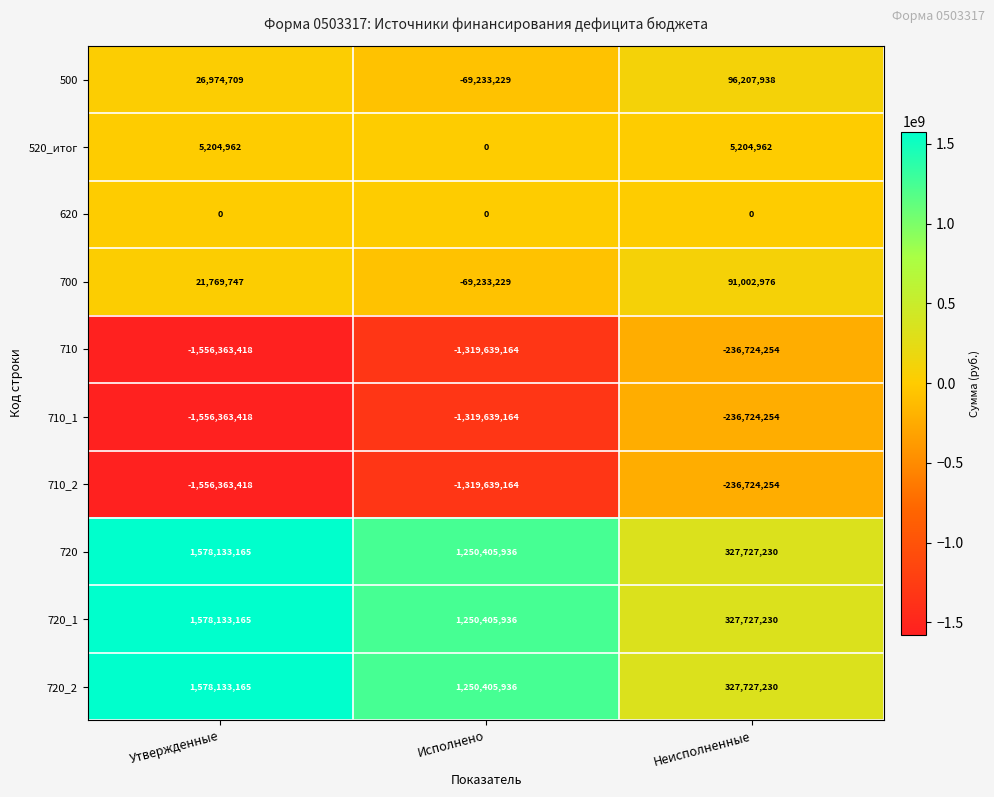

What is the spread (max minus min) of values at Утвержденные?

3134496583